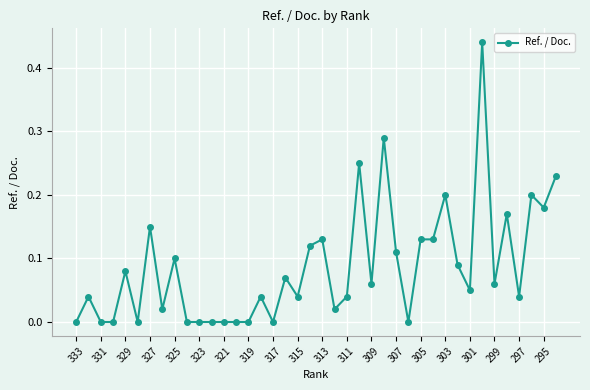

What is the sum of all values?

3.5